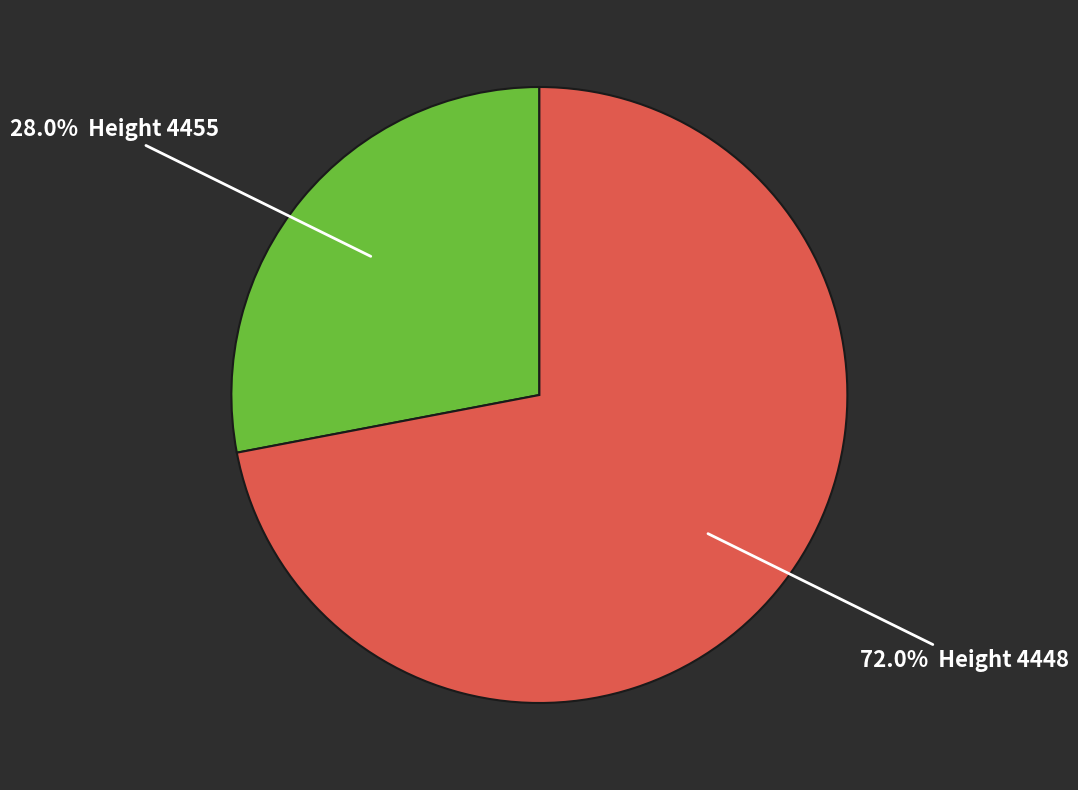

To the nearest percent, what is the average slice percentage?

50%